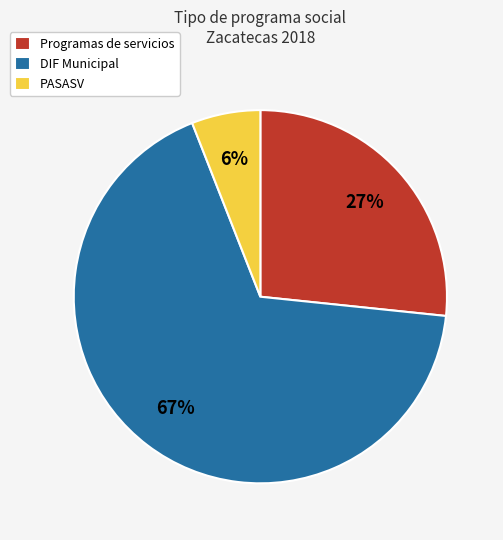

Which category has the smallest portion of the pie?

PASASV